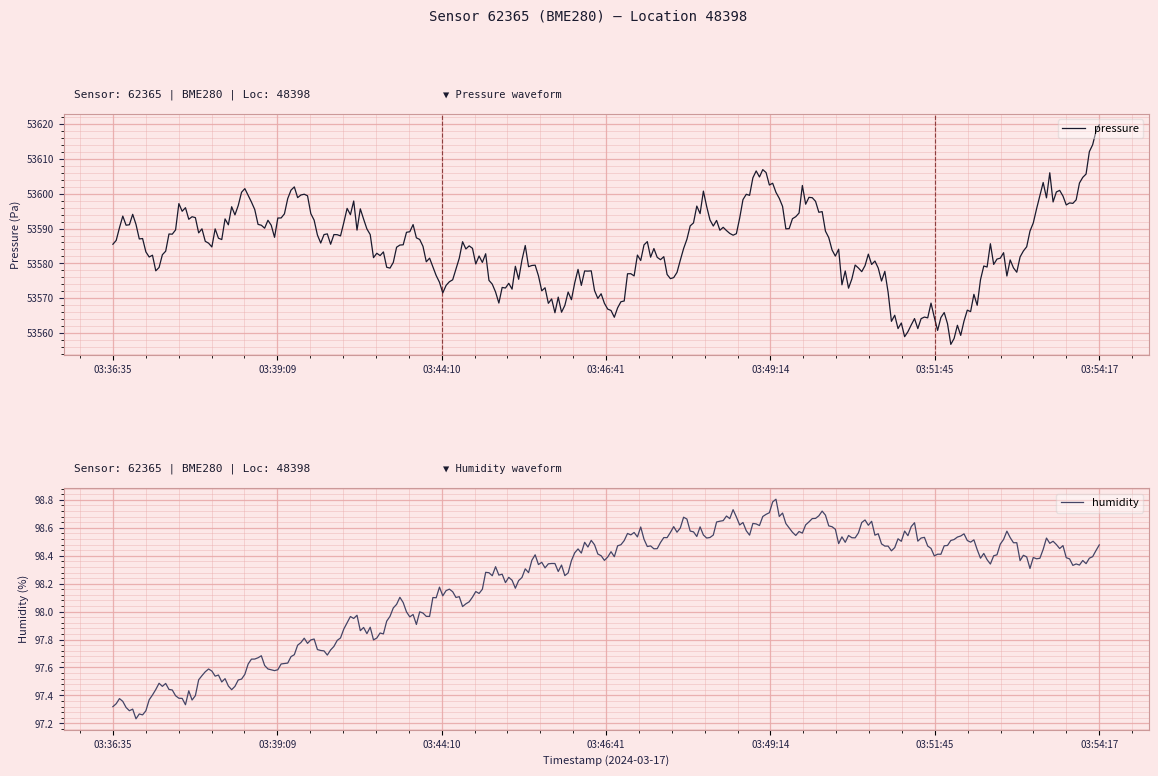

What are all the series names shown in the legend?

pressure, humidity